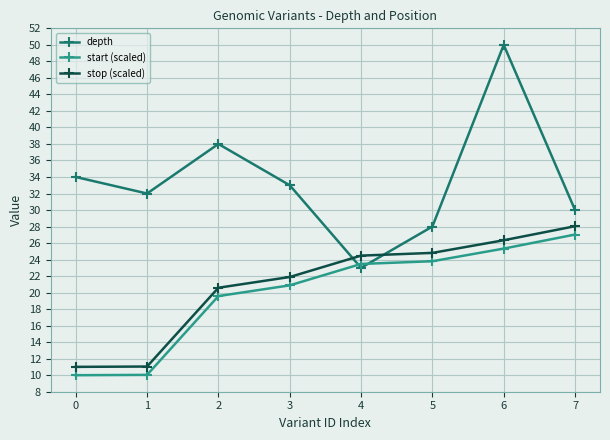

What is the sum of all start (scaled) values?

160.1